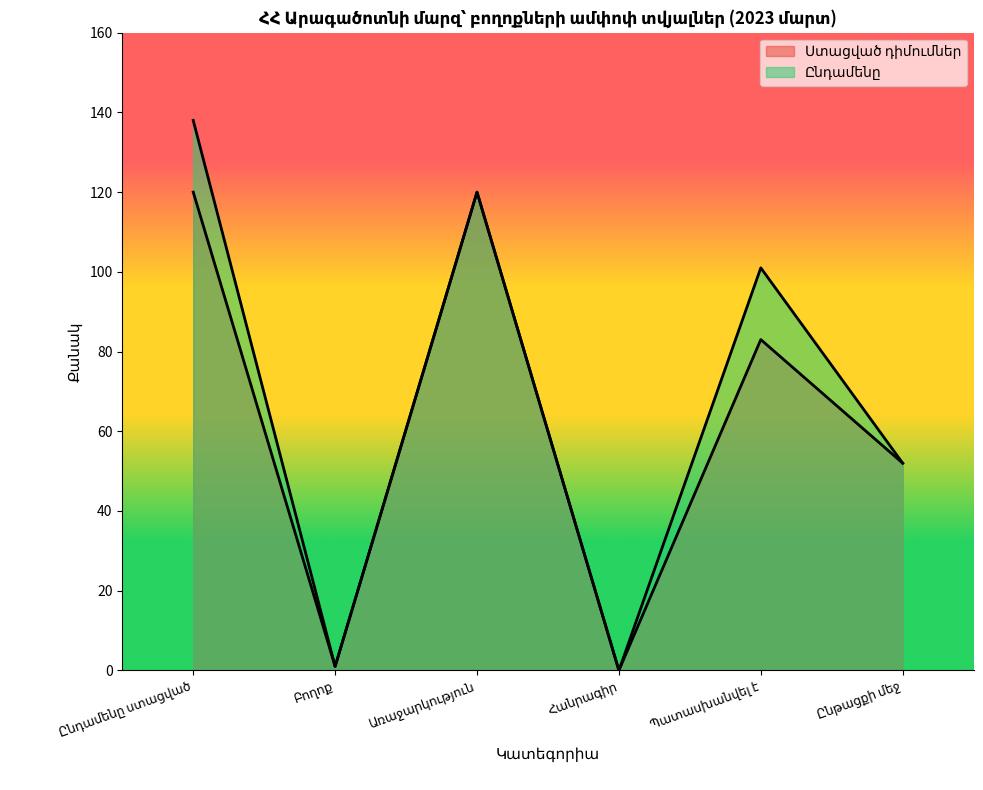

Reading left to right, transcribe all the data shown in this chart.

Ստացված դիմումներ: 120	1	120	0	83	52
Ընդամենը: 138	1	120	0	101	52